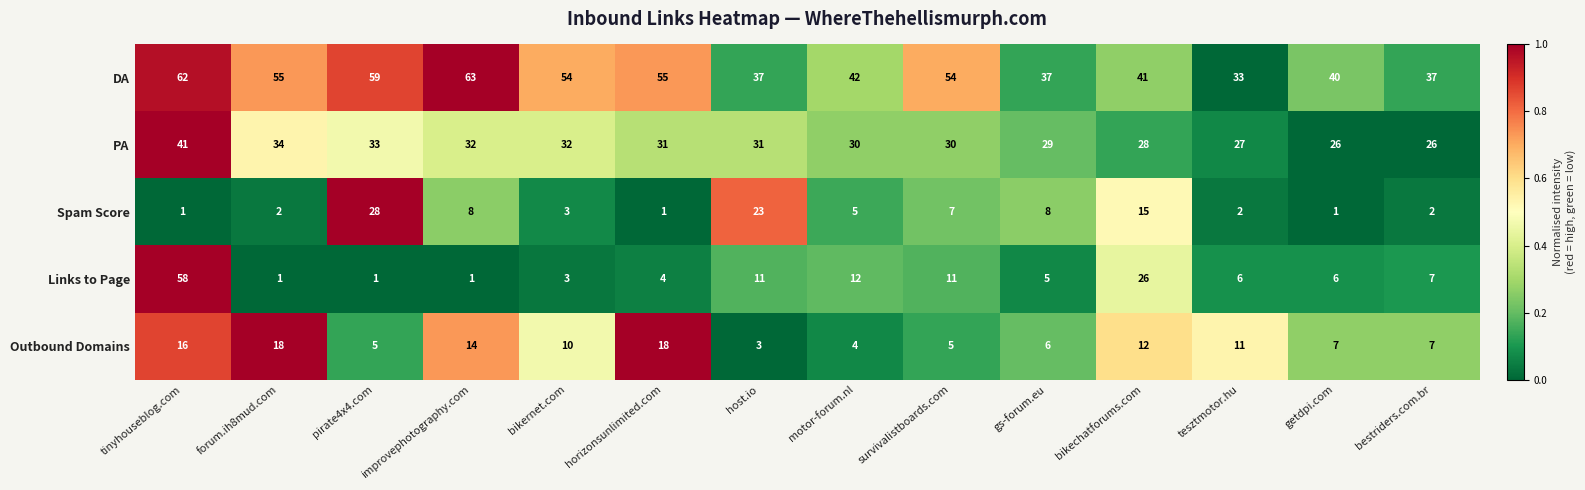

True or false: Spam Score has a value of 1 at horizonsunlimited.com.

True